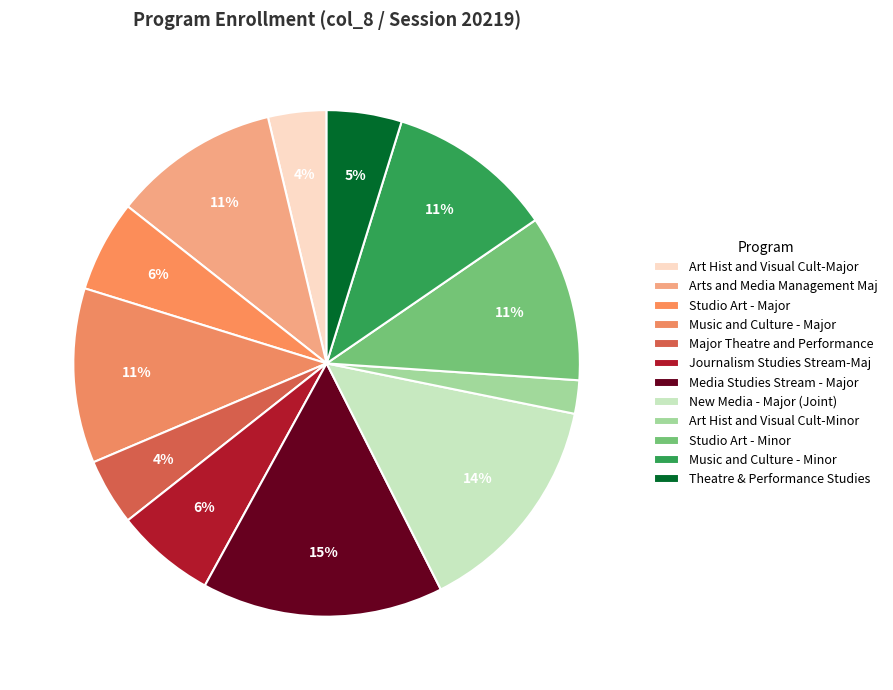

To the nearest percent, what is the difference between the Music and Culture - Minor and Art Hist and Visual Cult-Minor slice percentages?

9%